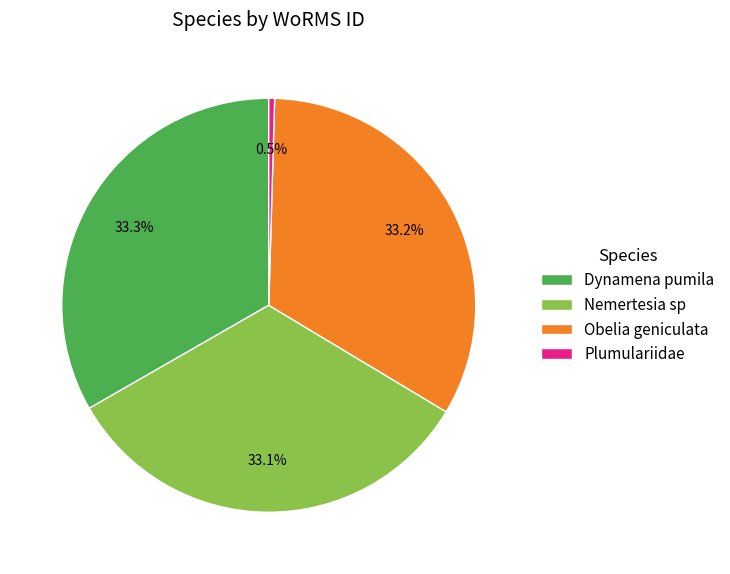

How many segments does this pie chart have?

4